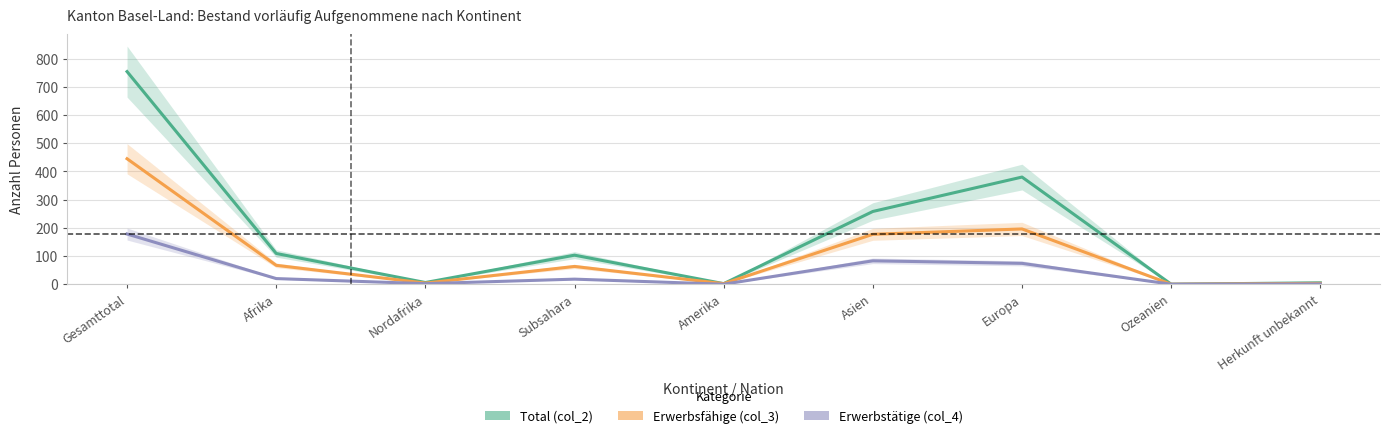

List the series in order of their overall mean, highest first.

Total (col_2), Erwerbsfähige (col_3), Erwerbstätige (col_4)